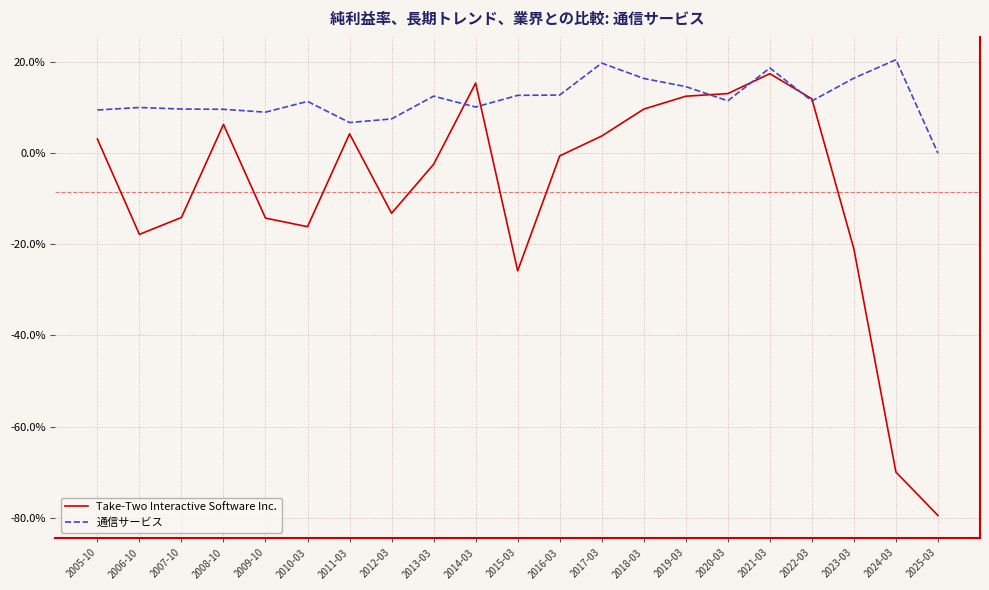

True or false: 通信サービス and Take-Two Interactive Software Inc. intersect in this chart.

True